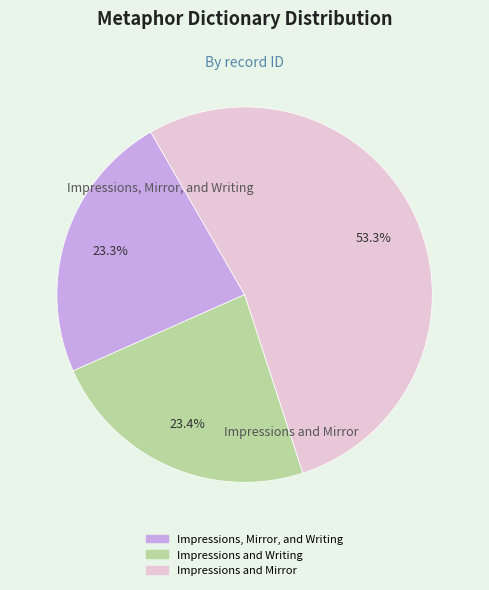

Is it true that Impressions and Writing is 23% of the pie?

True